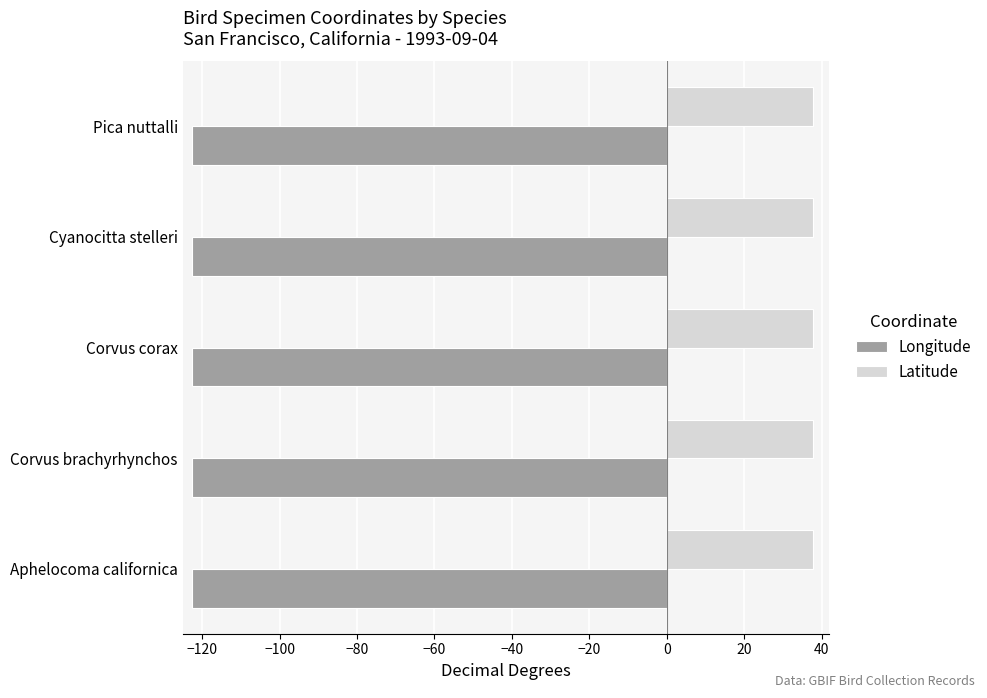

What is the average value of the Longitude series?

-122.5